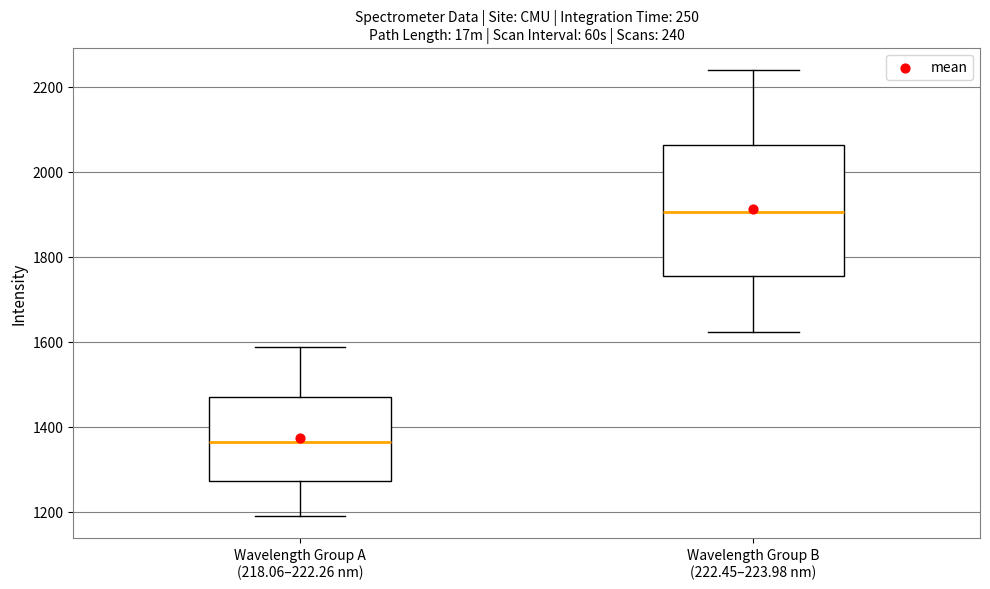

Which box has the highest median line?

Wavelength Group B (222.45–223.98 nm)